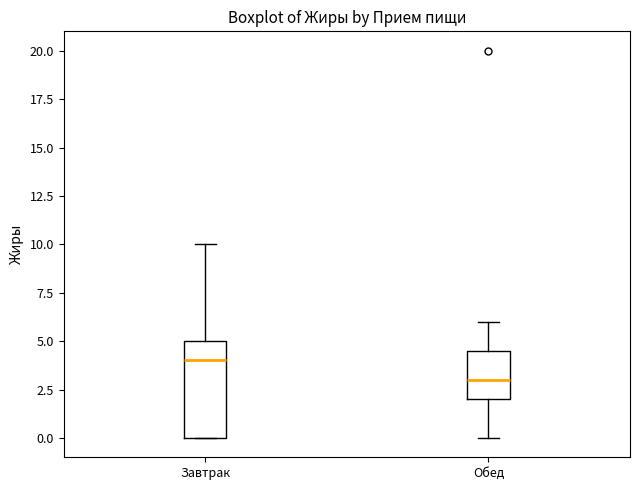

Reading left to right, read every box against the y-axis: the position of its median line, the range the box covers, and the ends of its whiskers. The values are not printed on the chart, so give them approximately, as read against the axis.

Завтрак: median 4.0, box 0.0 to 5.0, whiskers 0.0 to 10.0
Обед: median 3.0, box 2.0 to 4.5, whiskers 0.0 to 6.0